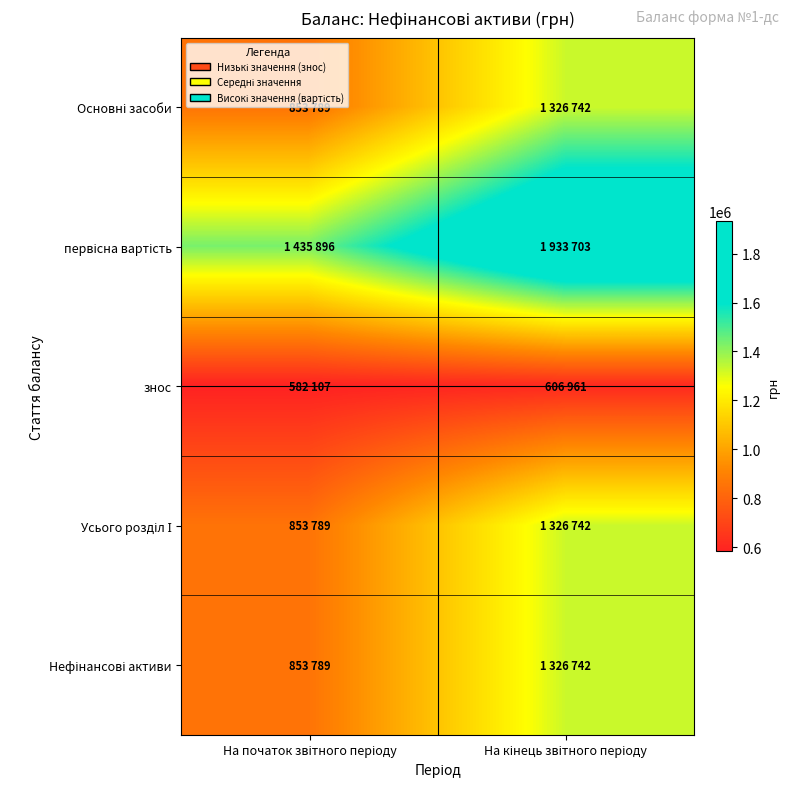

Which series changed the most between На початок звітного періоду and На кінець звітного періоду?

первісна вартість